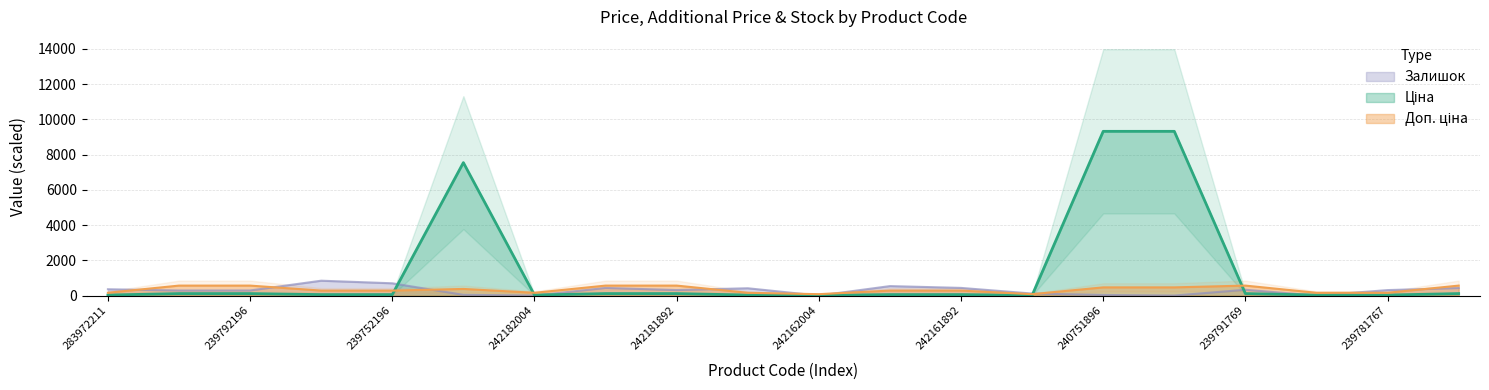

Which category has the highest value across all series?

240751896